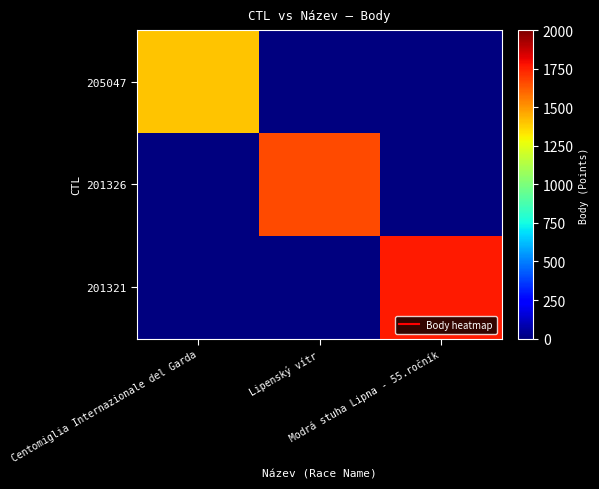

Reading left to right, list all the values displayed in this chart.

205047: Centomiglia Internazionale del Garda=1406	Lipenský vítr=0	Modrá stuha Lipna - 55.ročník=0
201326: Centomiglia Internazionale del Garda=0	Lipenský vítr=1657	Modrá stuha Lipna - 55.ročník=0
201321: Centomiglia Internazionale del Garda=0	Lipenský vítr=0	Modrá stuha Lipna - 55.ročník=1764